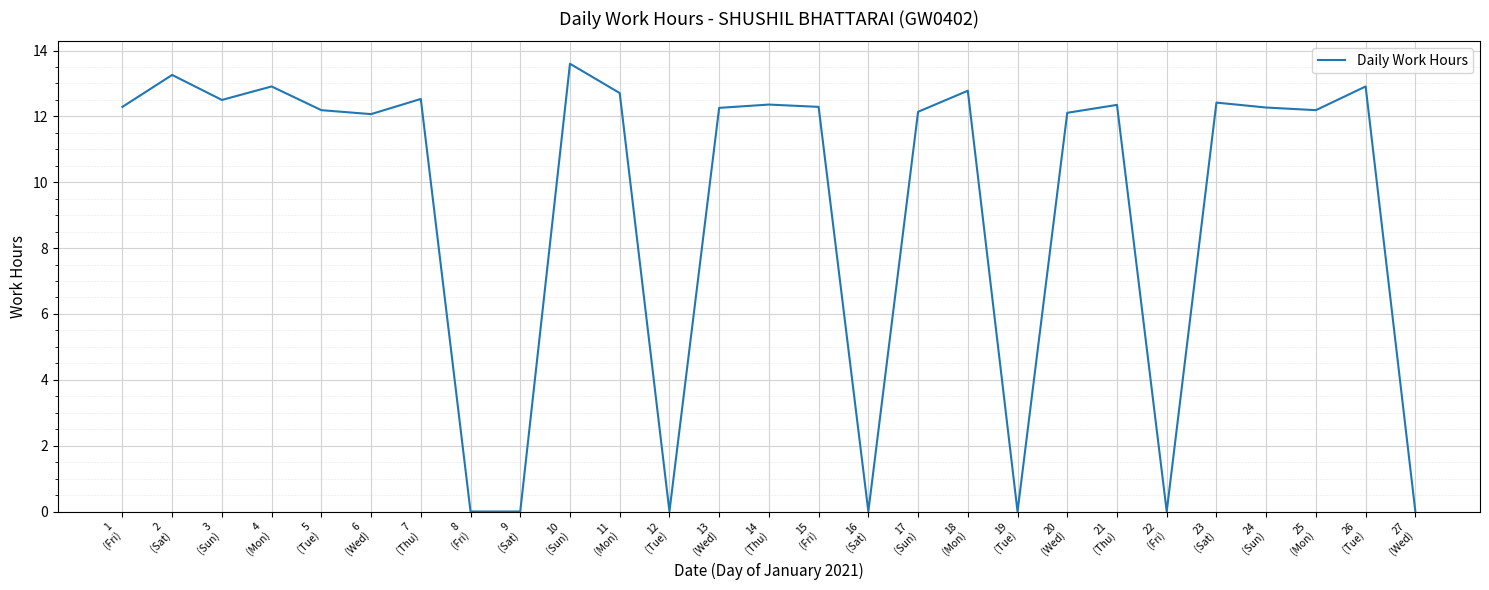

How many values are below 12?

7